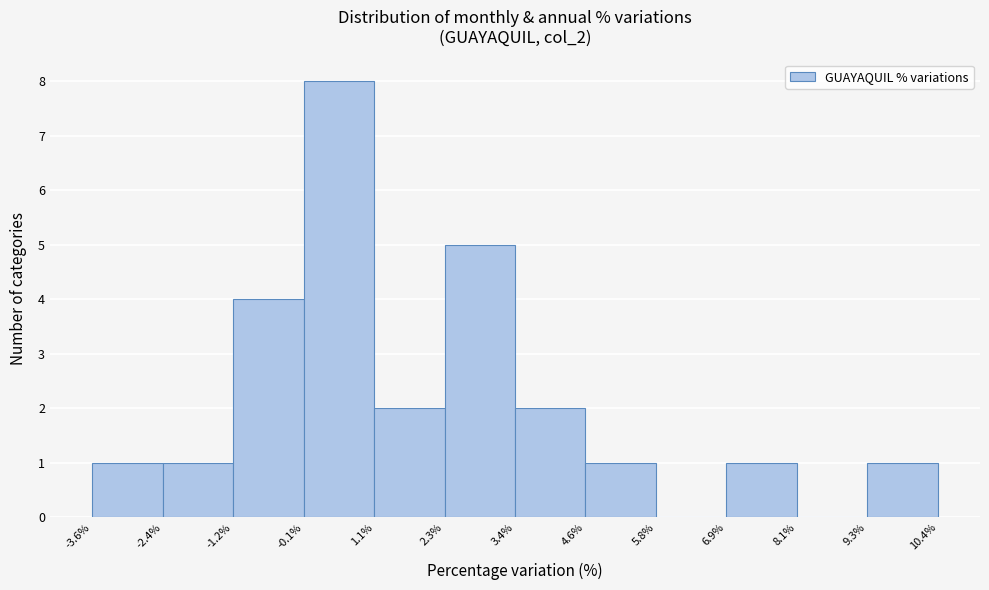

Reading left to right, transcribe this chart: for each bar, give the range it covers on the x-axis and its height. The values are not printed on the chart, so give them approximately, as read against the axis.

-3.6% to -2.4%: 1
-2.4% to -1.2%: 1
-1.2% to -0.1%: 4
-0.1% to 1.1%: 8
1.1% to 2.3%: 2
2.3% to 3.4%: 5
3.4% to 4.6%: 2
4.6% to 5.8%: 1
5.8% to 6.9%: 0
6.9% to 8.1%: 1
8.1% to 9.3%: 0
9.3% to 10.4%: 1